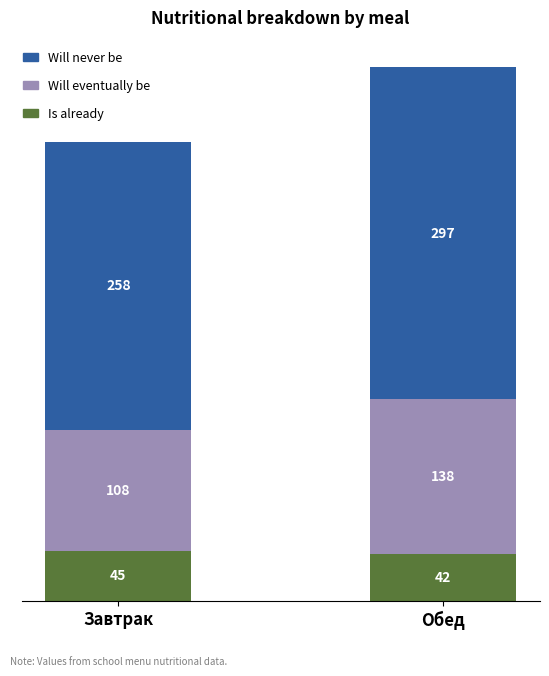

Where is Is already nearest to the value 43?

Обед